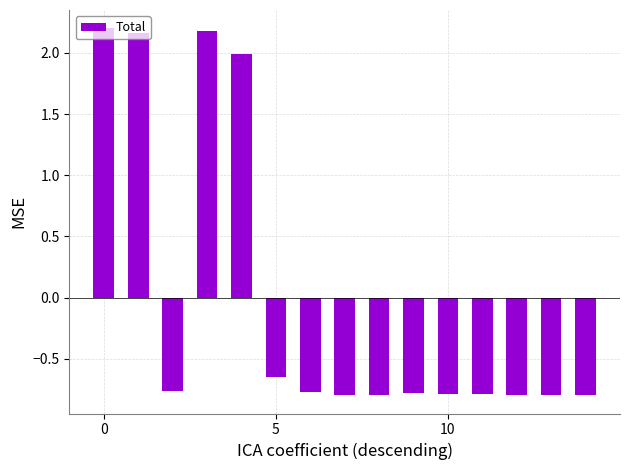

What is the difference between the second highest and minimum values?

3.0